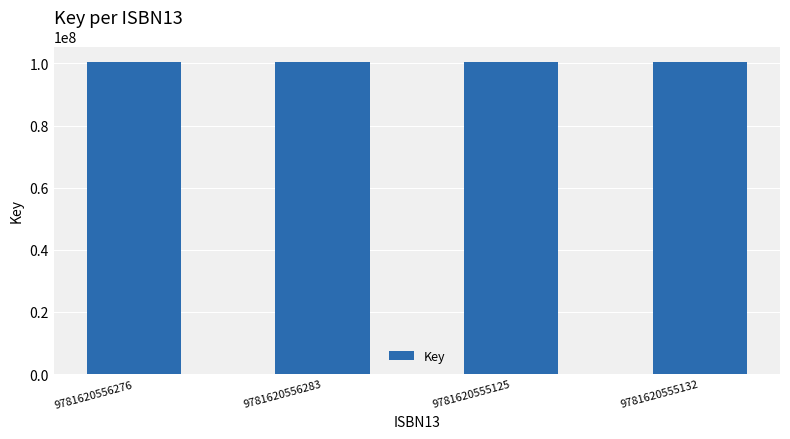

What is the change in value from 9781620556276 to 9781620555125?

+2651